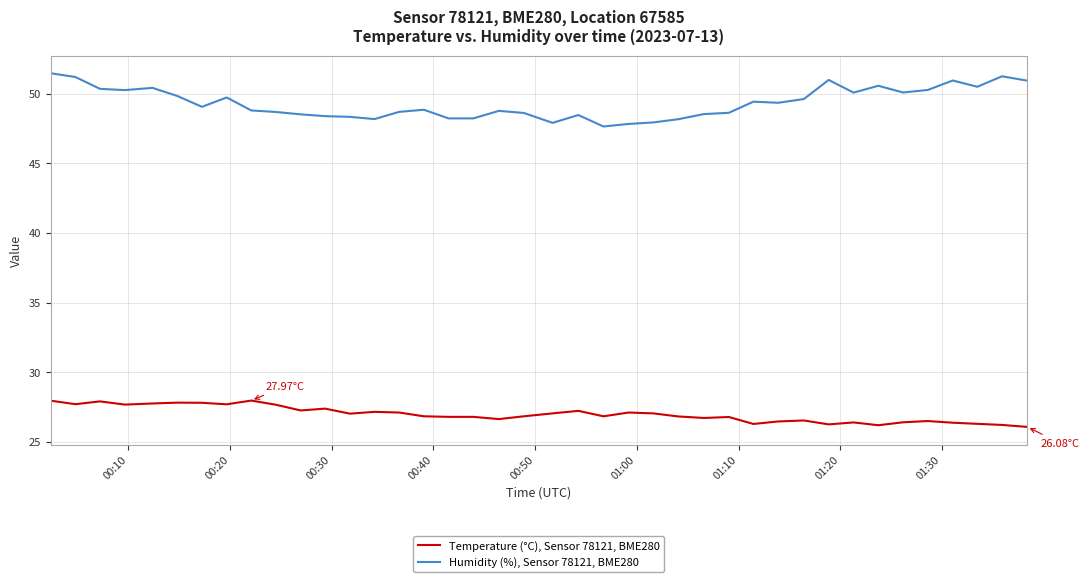

List the series in order of their peak value, highest first.

Humidity (%), Sensor 78121, BME280, Temperature (°C), Sensor 78121, BME280